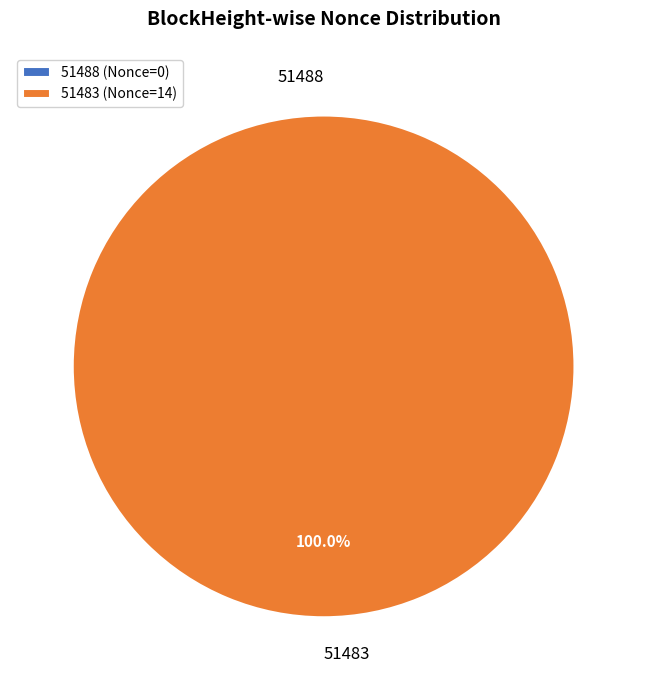

What is the change in value from 51488 to 51483?

+14